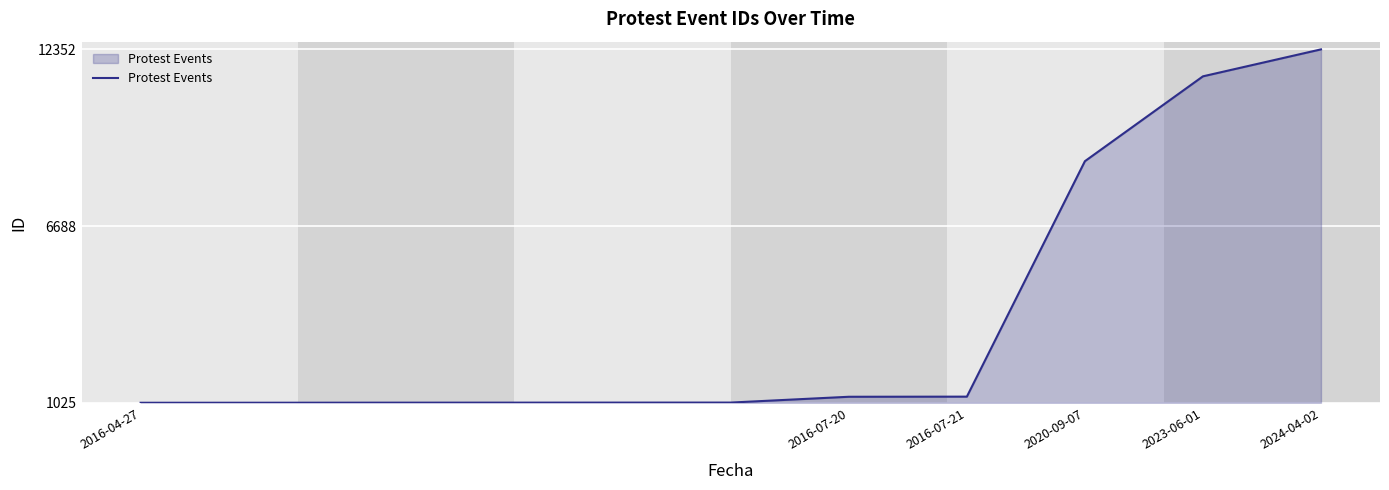

What is the maximum value shown in the chart?

12352